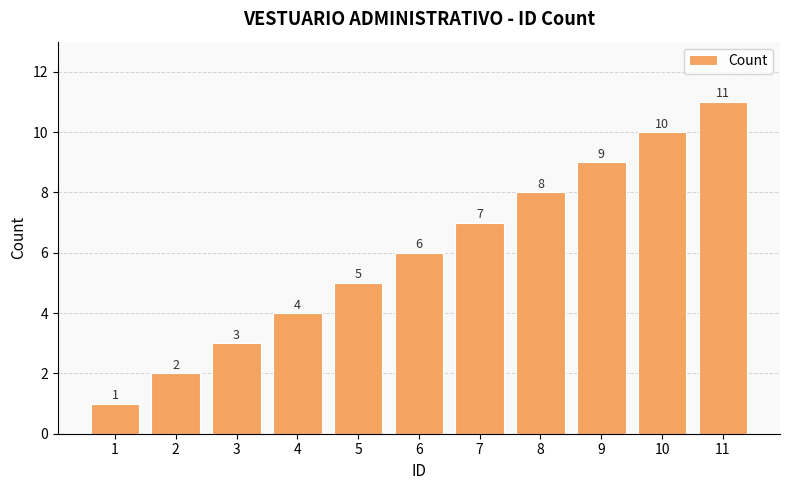

Which category has the lowest value across all series?

1